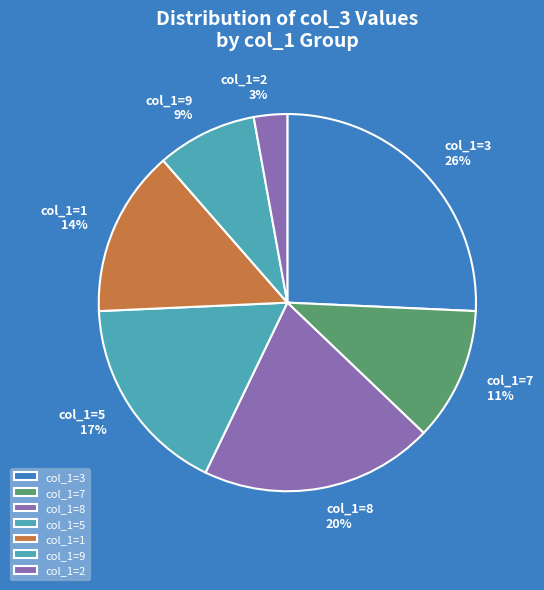

To the nearest percent, what portion does col_1=3 represent?

26%